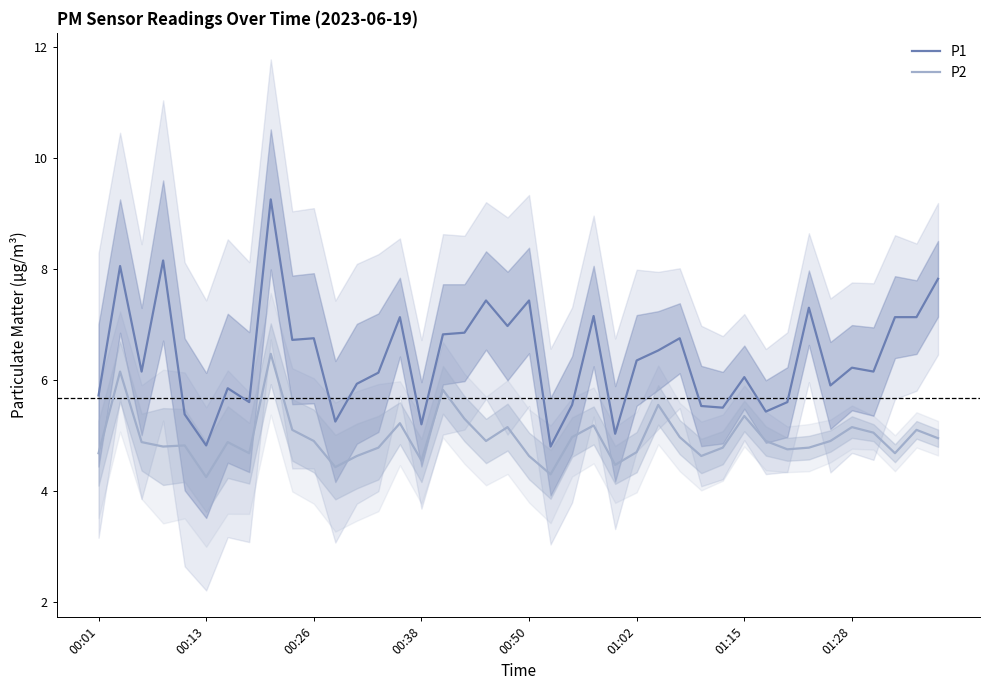

At how many categories does at least one series exceed 4?

40